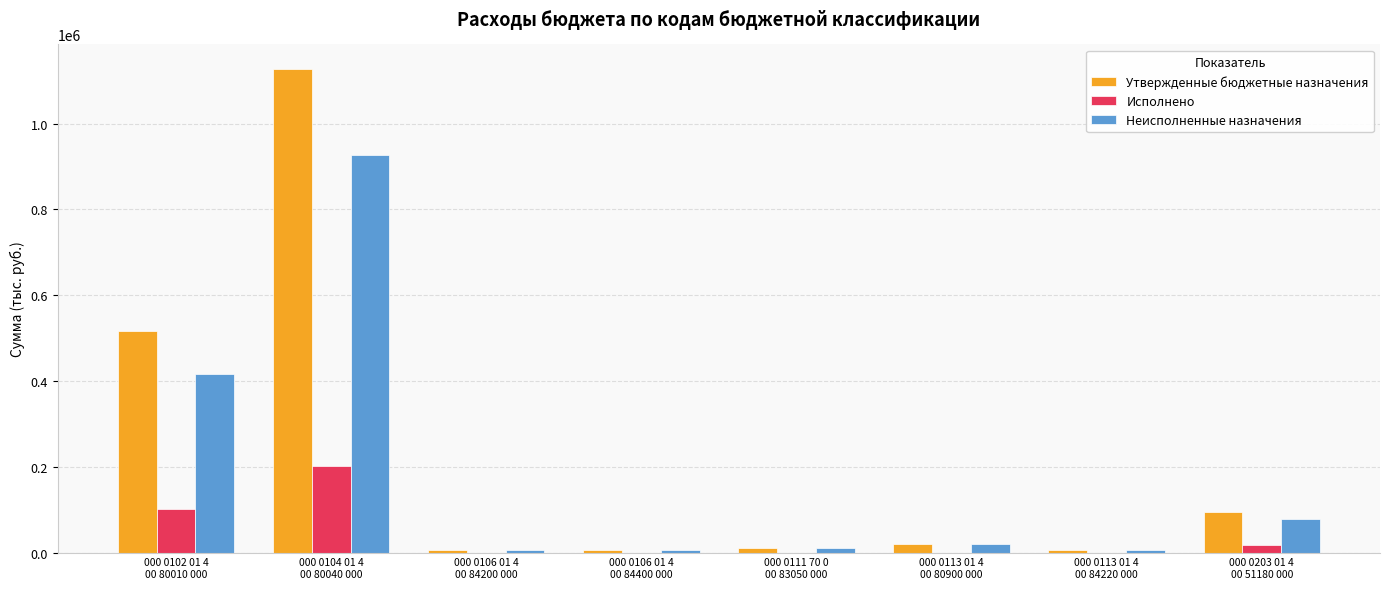

Which series has the largest total across all categories?

Утвержденные бюджетные назначения